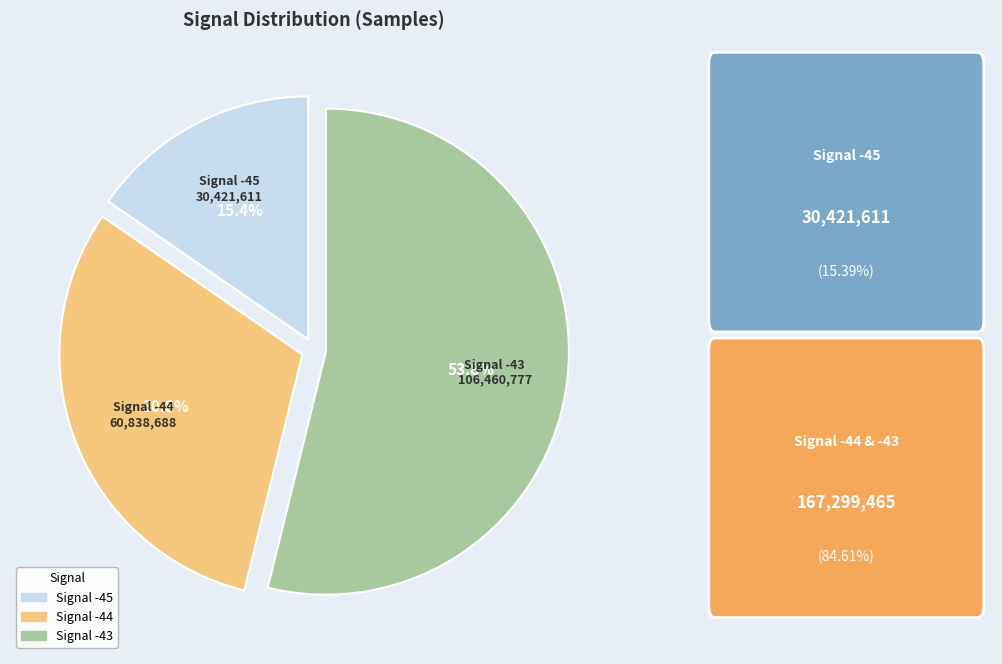

Is there any slice that represents more than half of the pie?

Yes